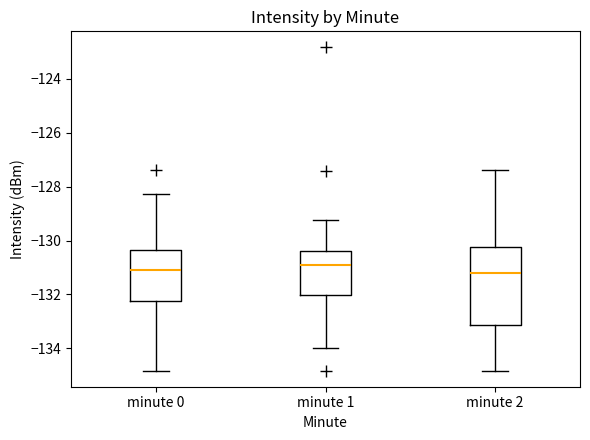

Reading left to right, read every box against the y-axis: the position of its median line, the range the box covers, and the ends of its whiskers. The values are not printed on the chart, so give them approximately, as read against the axis.

minute 0: median -131.2, box -132.2 to -130.4, whiskers -134.8 to -128.2
minute 1: median -131.0, box -132.0 to -130.4, whiskers -134.0 to -129.2
minute 2: median -131.2, box -133.2 to -130.2, whiskers -134.8 to -127.4